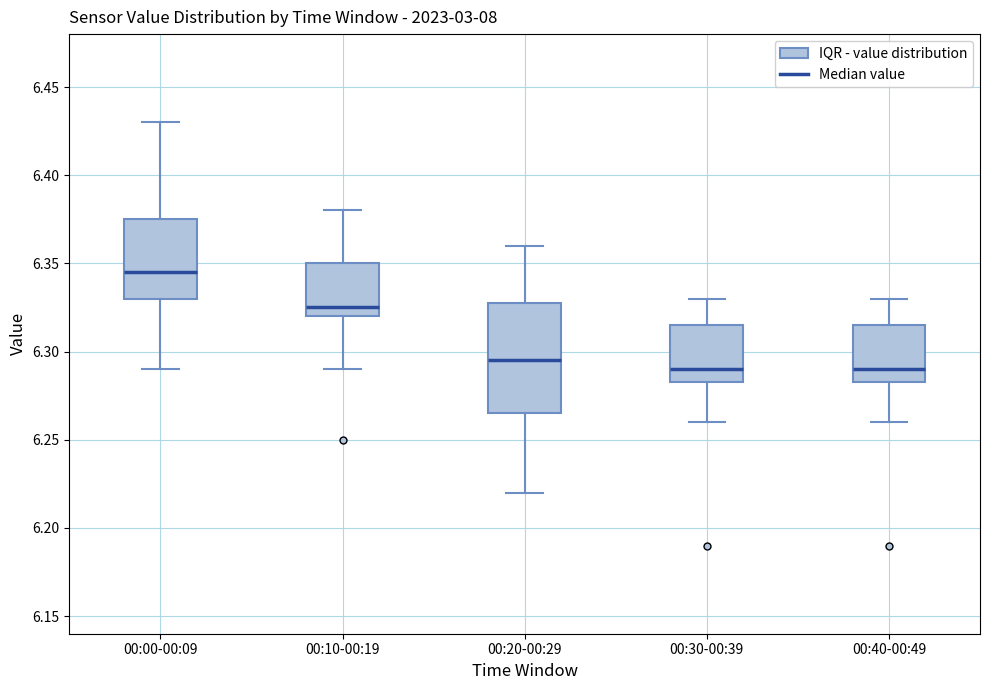

Reading left to right, transcribe this box plot: for each box, give where its median line is, the range the box spans, and where its two whiskers end, as read against the y-axis. The values are not printed on the chart, so give them approximately, as read against the axis.

00:00-00:09: median 6.345, box 6.330 to 6.375, whiskers 6.290 to 6.430
00:10-00:19: median 6.325, box 6.320 to 6.350, whiskers 6.290 to 6.380
00:20-00:29: median 6.295, box 6.265 to 6.330, whiskers 6.220 to 6.360
00:30-00:39: median 6.290, box 6.285 to 6.315, whiskers 6.260 to 6.330
00:40-00:49: median 6.290, box 6.285 to 6.315, whiskers 6.260 to 6.330